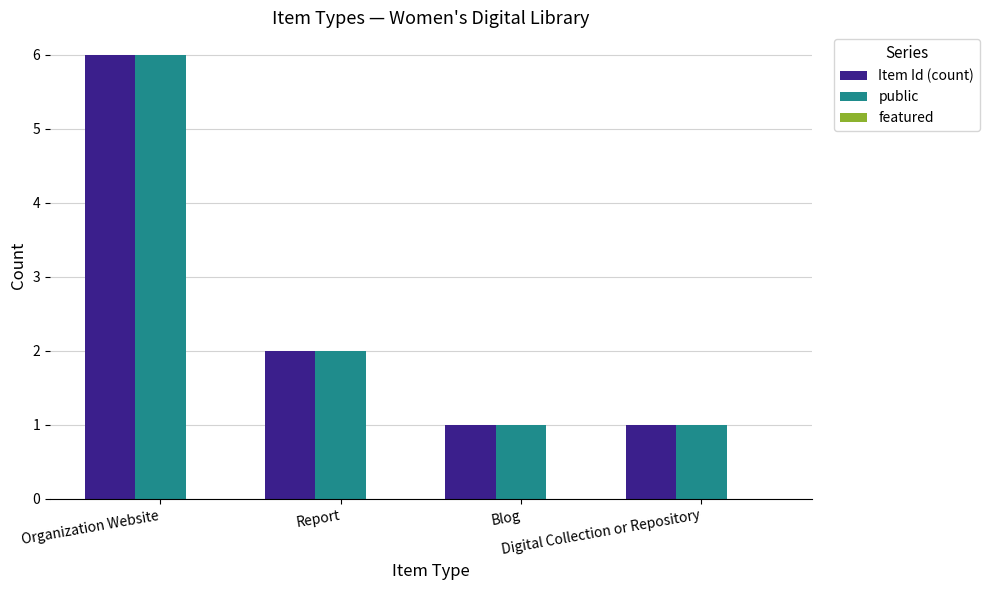

What is the maximum value for Item Id (count)?

6